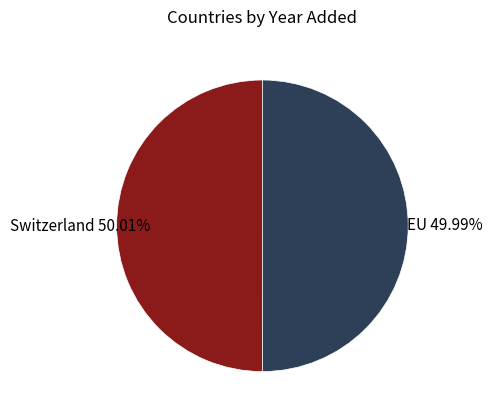

Is there a majority slice in this chart?

Yes